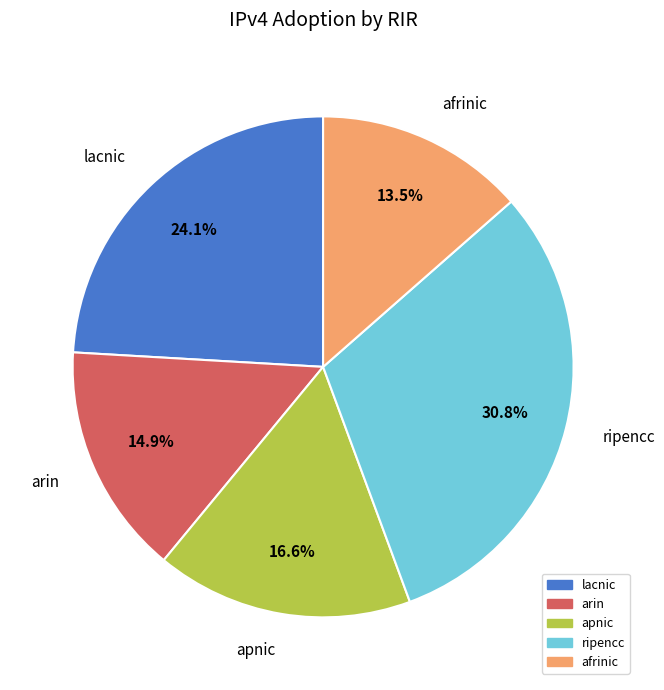

What percentage is the arin slice, to the nearest percent?

15%